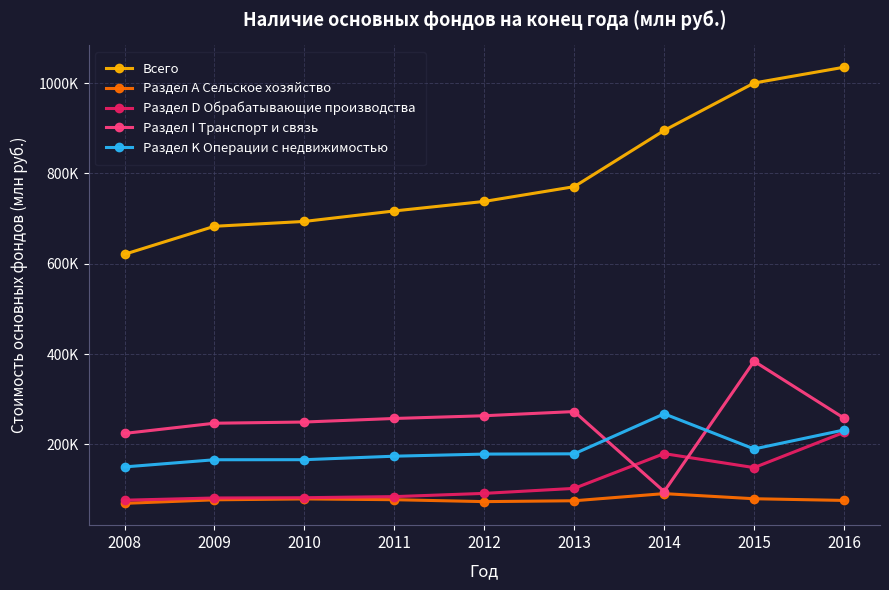

Does the chart display data point markers on the line(s)?

Yes